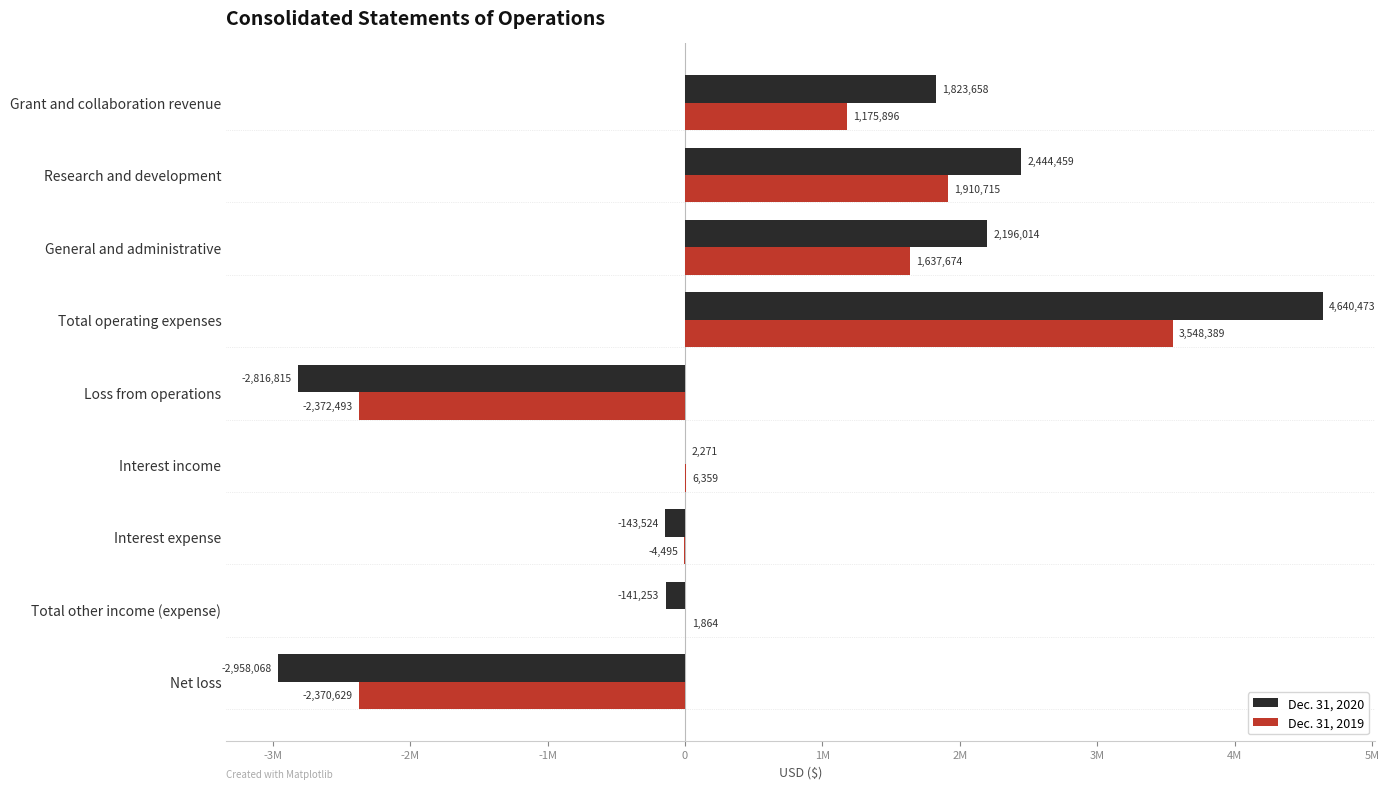

What are all the series names shown in the legend?

Dec. 31, 2020, Dec. 31, 2019